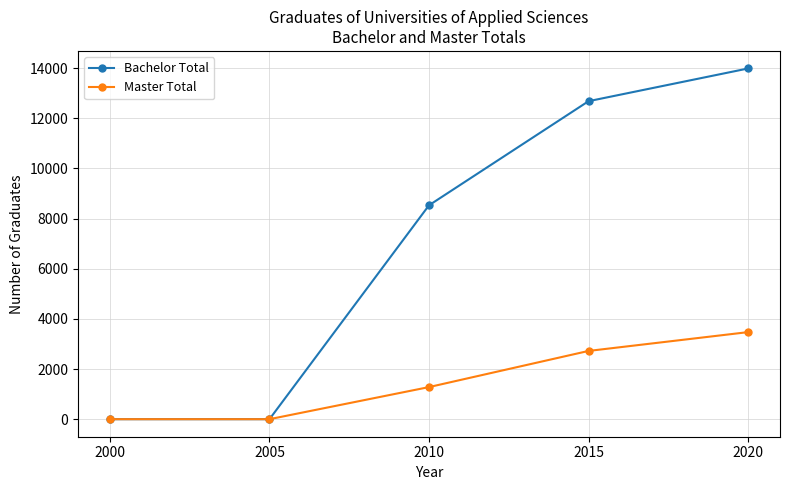

Reading left to right, what are all the values shown in this chart?

Bachelor Total: 2000=0	2005=0	2010=8528	2015=12678	2020=13982
Master Total: 2000=0	2005=0	2010=1280	2015=2721	2020=3471